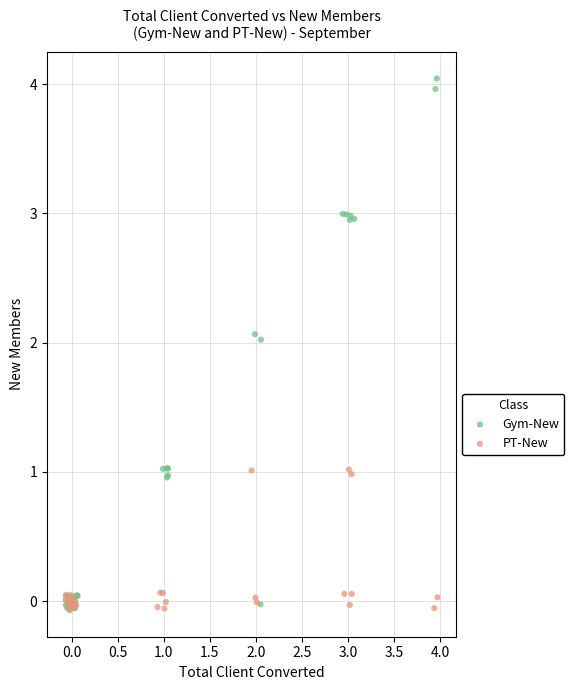

Which series has the largest Y range (max minus min)?

Gym-New